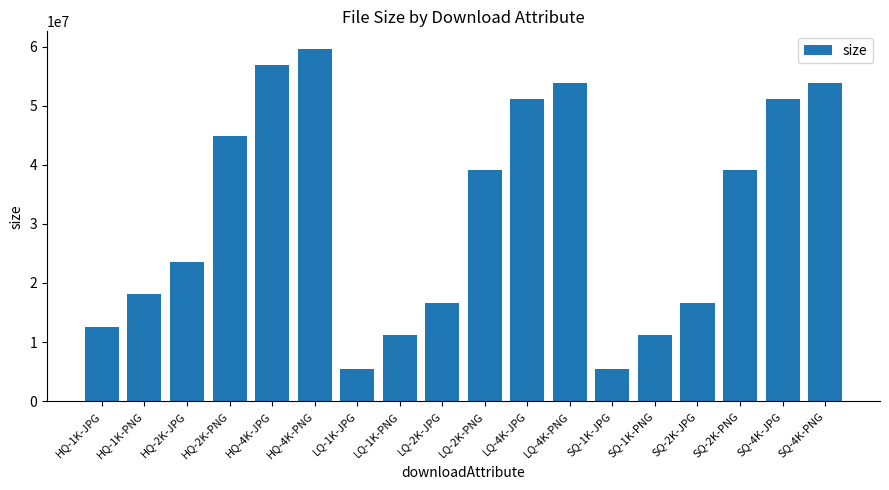

What is the change in value from HQ-2K-JPG to HQ-4K-PNG?

+36132453